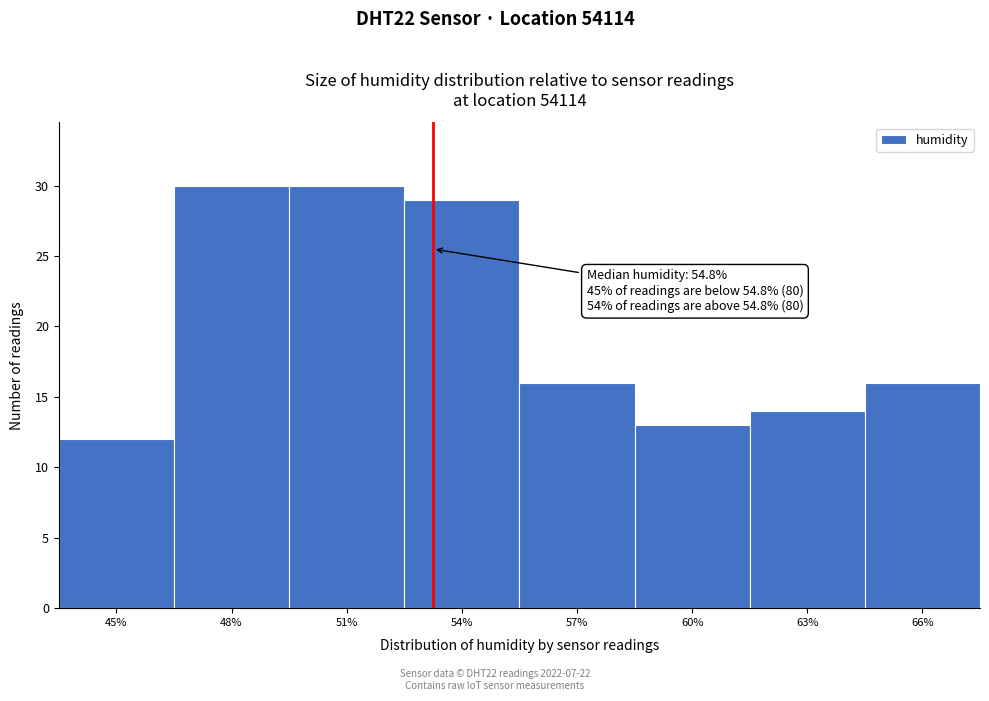

Reading right to left, transcribe all the data shown in this chart.

66%=16	63%=14	60%=13	57%=16	54%=29	51%=30	48%=30	45%=12